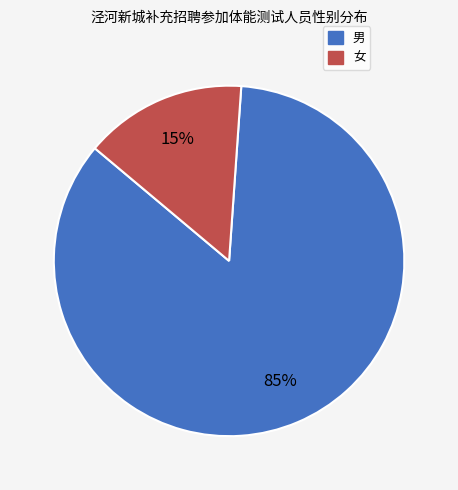

Which slice is the smallest?

女